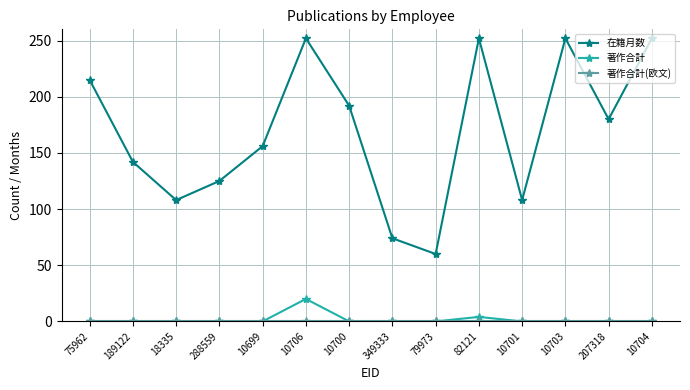

True or false: 在籍月数 and 著作合計 intersect in this chart.

False